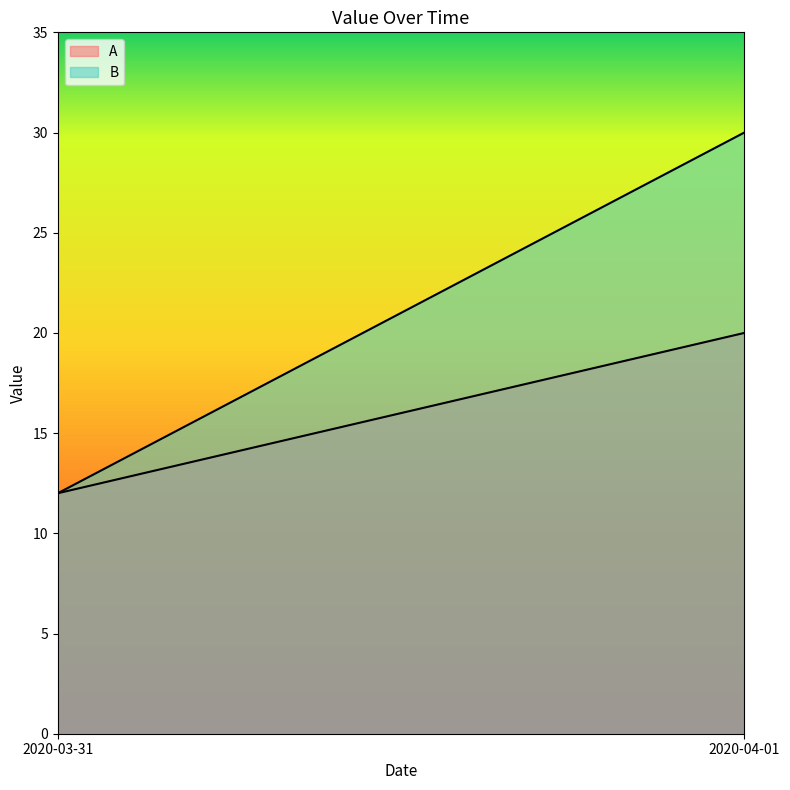

At how many categories does at least one series exceed 23?

1